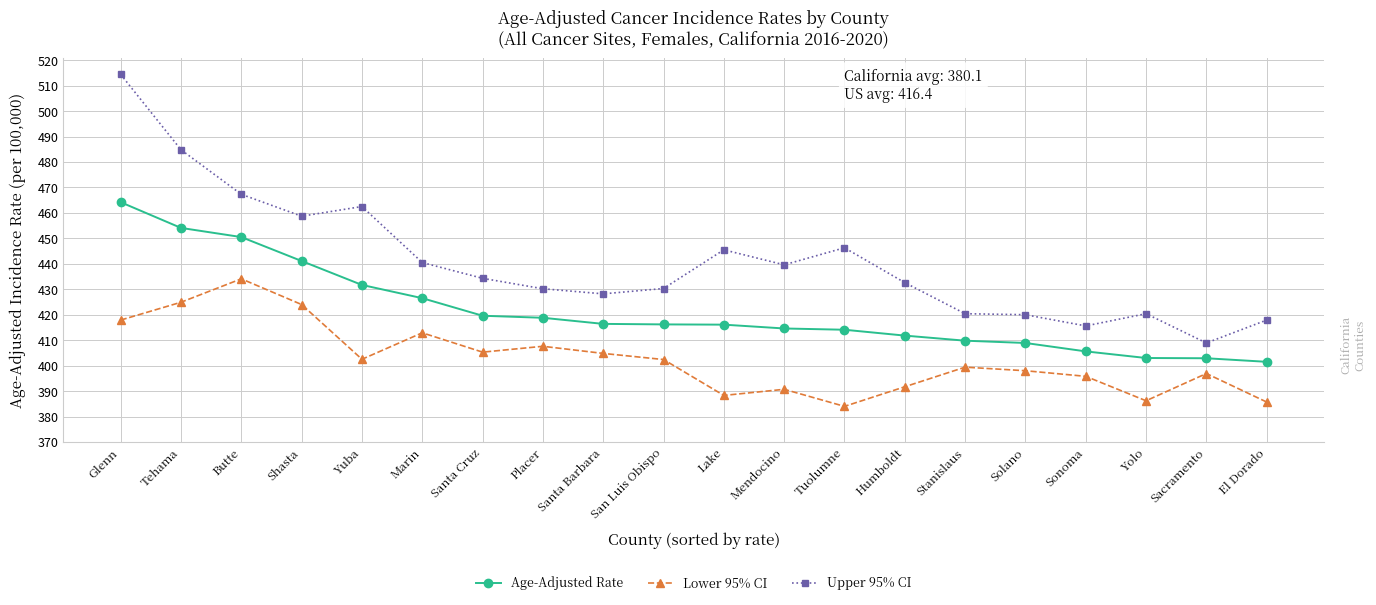

Count the number of categories in the chart.

20